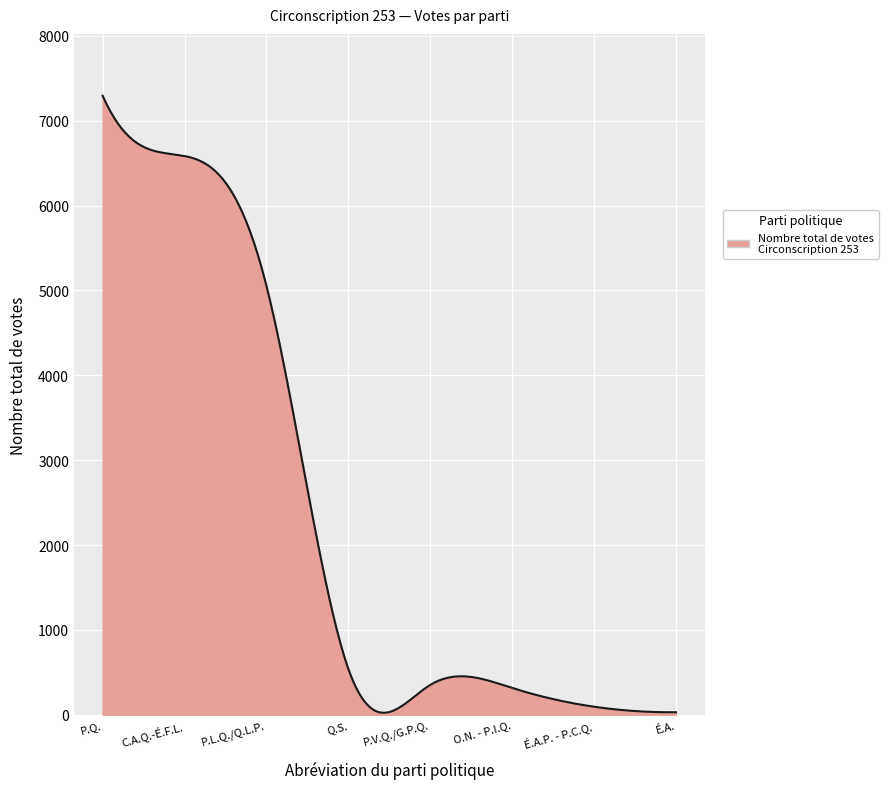

What is the minimum value shown in the chart?

24.1